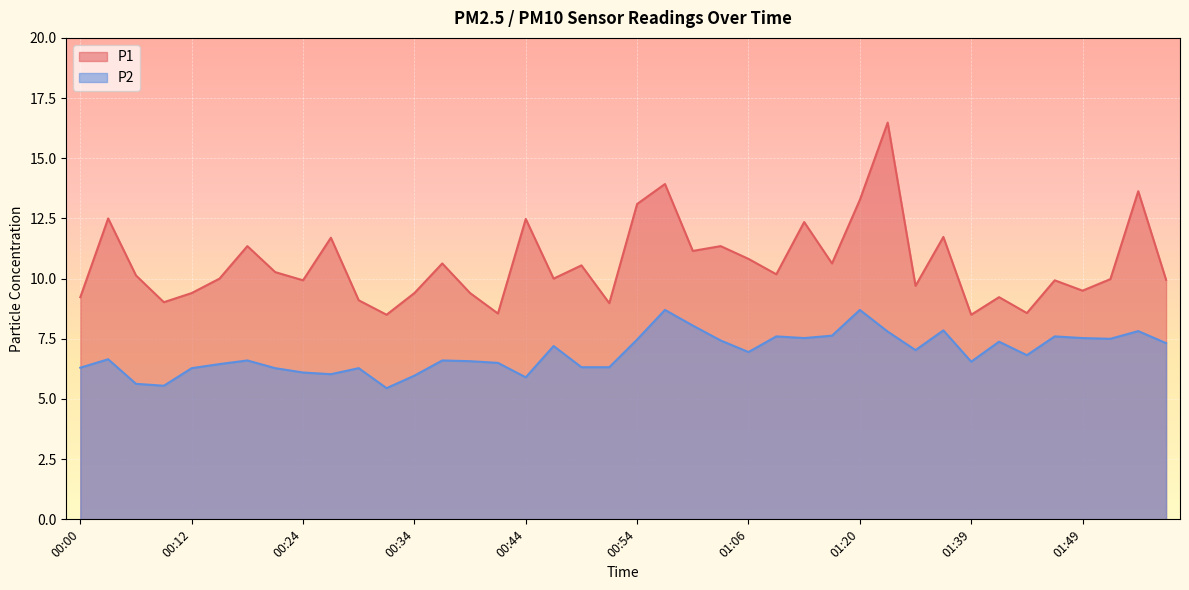

What is the sum of all P2 values?

276.2